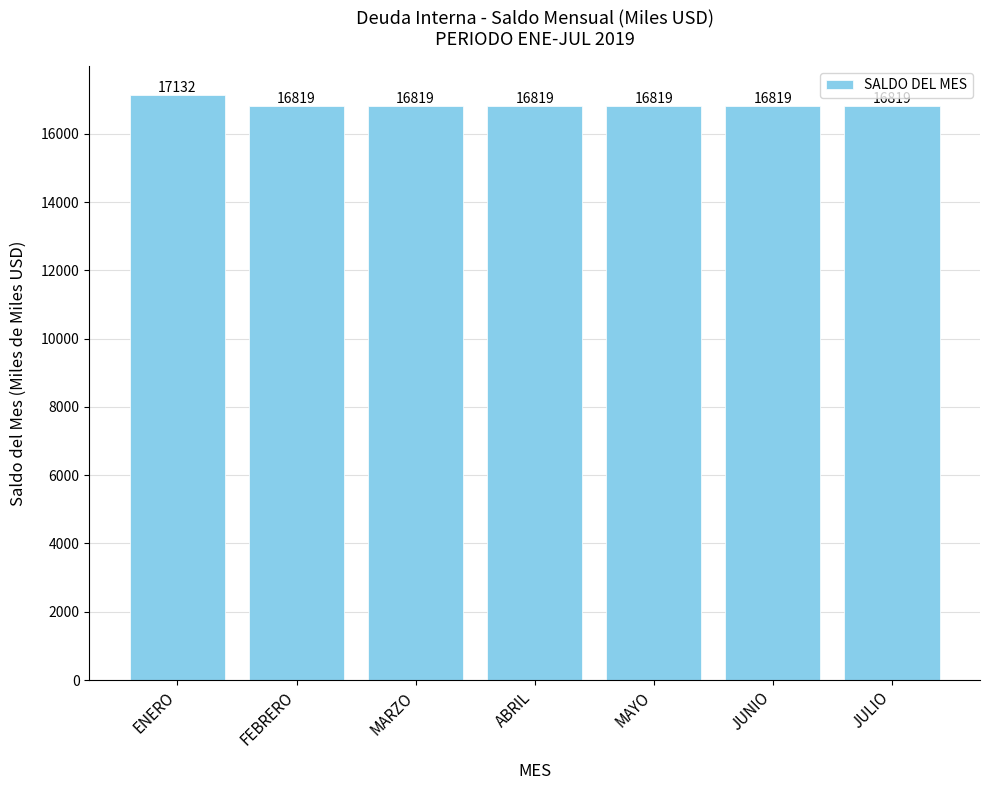

Count the number of categories in the chart.

7